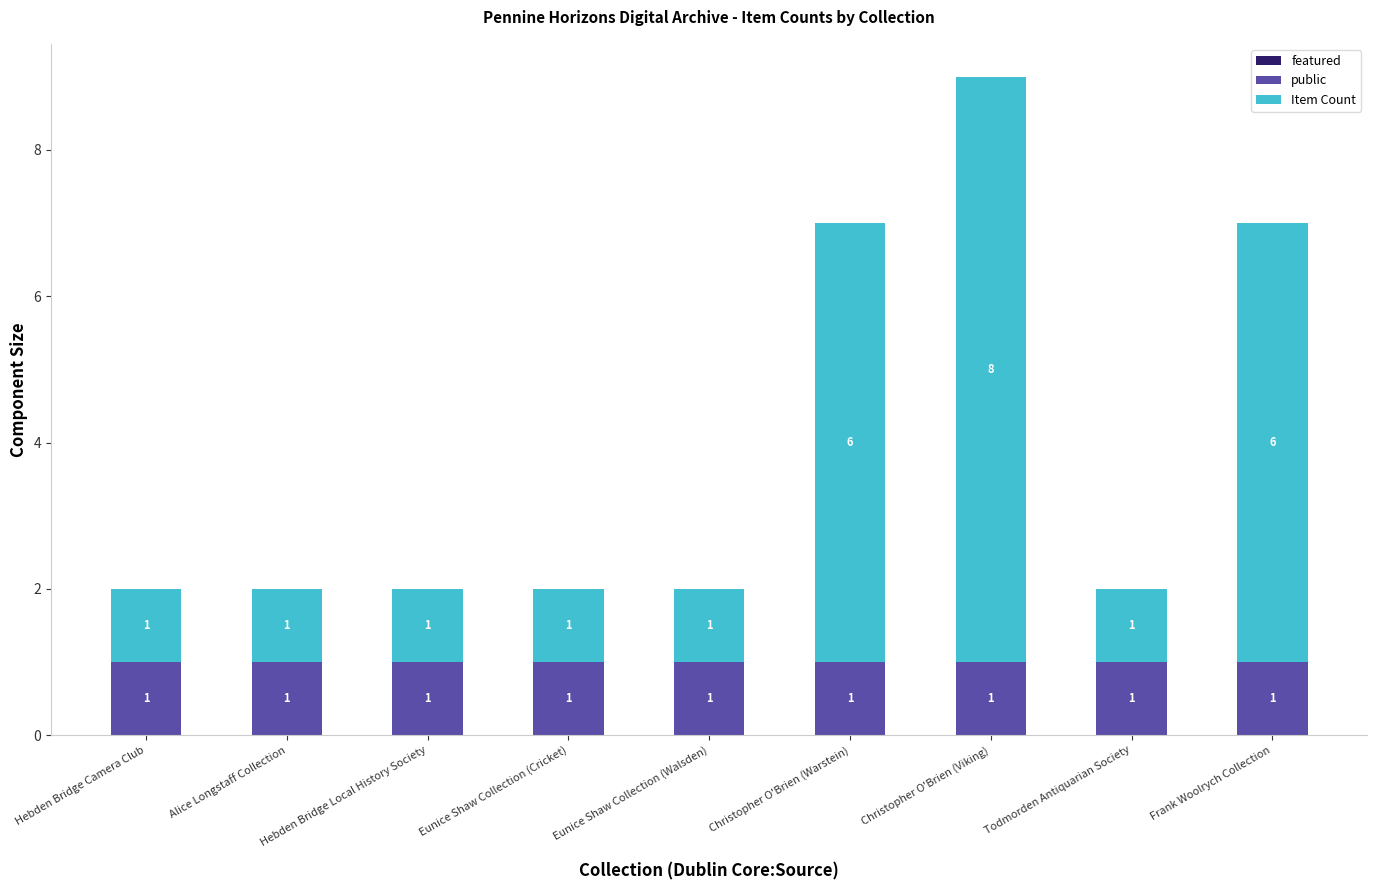

True or false: public has a value of 2 at Hebden Bridge Camera Club.

False